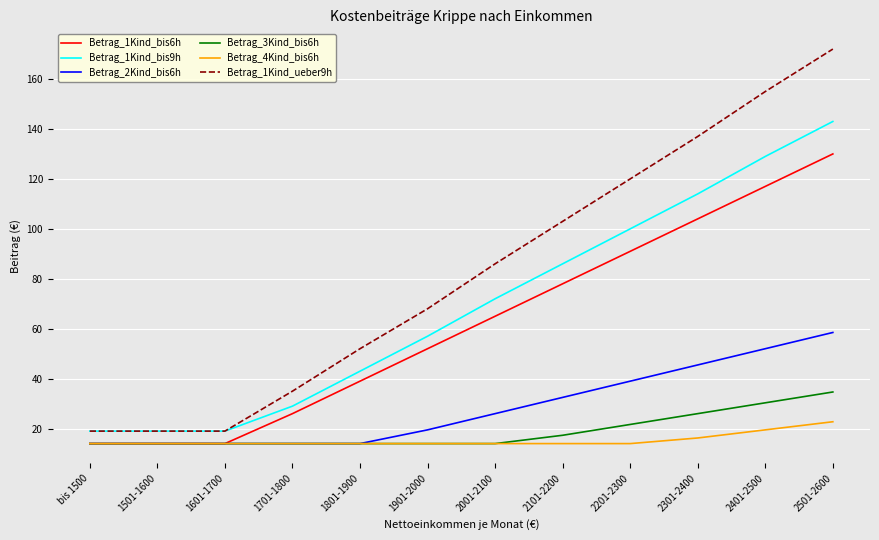

True or false: Betrag_2Kind_bis6h and Betrag_1Kind_ueber9h cross at least once.

False